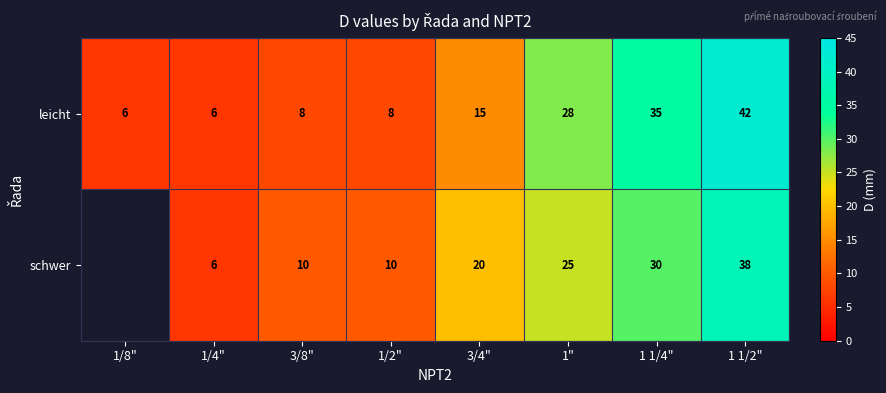

What is the difference between the highest and lowest values at 1"?

3